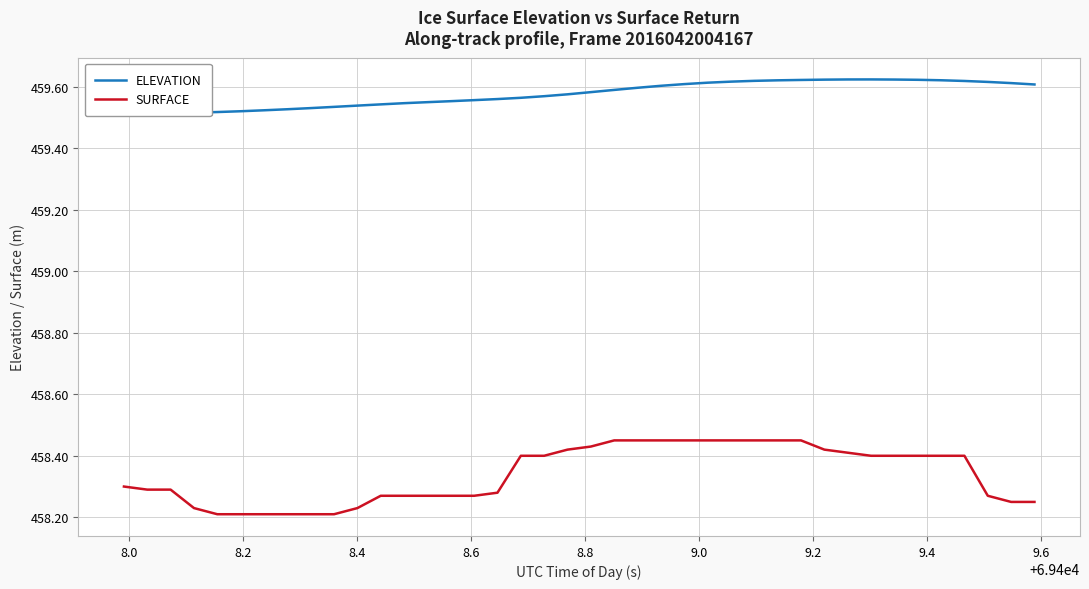

How many lines are shown in the chart?

2